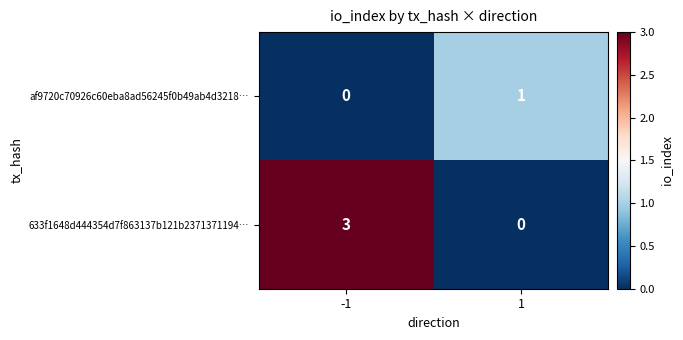

At which category is the sum across all series the highest?

-1